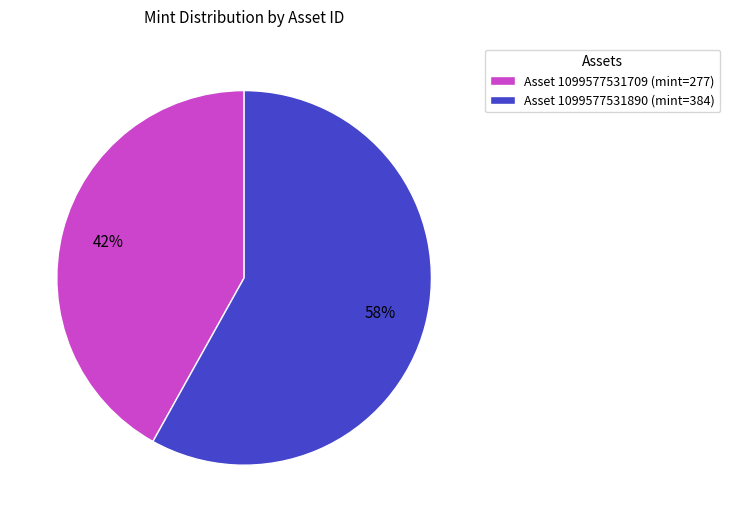

To the nearest percent, what percentage of the pie is Asset 1099577531890 (mint=384)?

58%